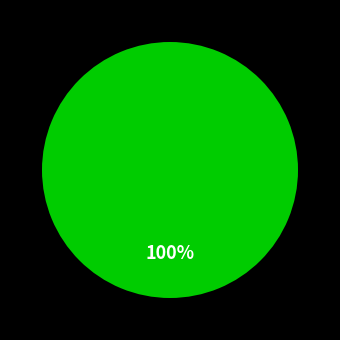

Does any single category account for the majority?

Yes